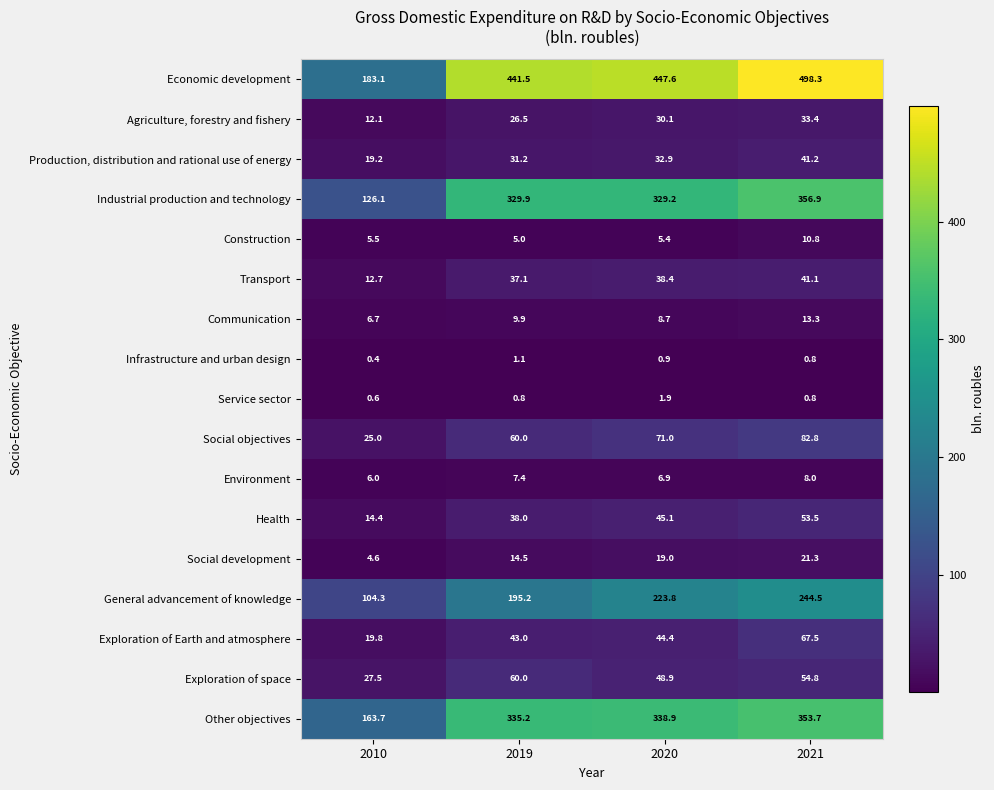

What is the difference between the second highest and second lowest values in the Economic development series?

6.1